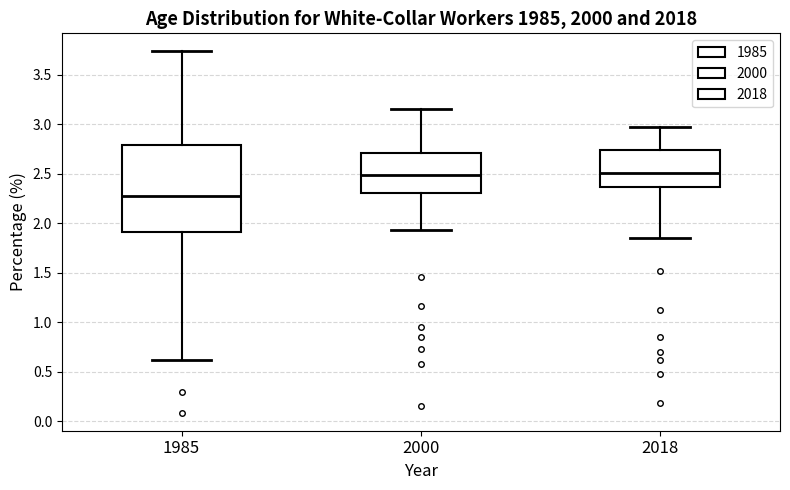

Where is the upper edge of the box at x = 2000 on the y-axis? The values are not printed on the chart, so give them approximately, as read against the axis.

2.70